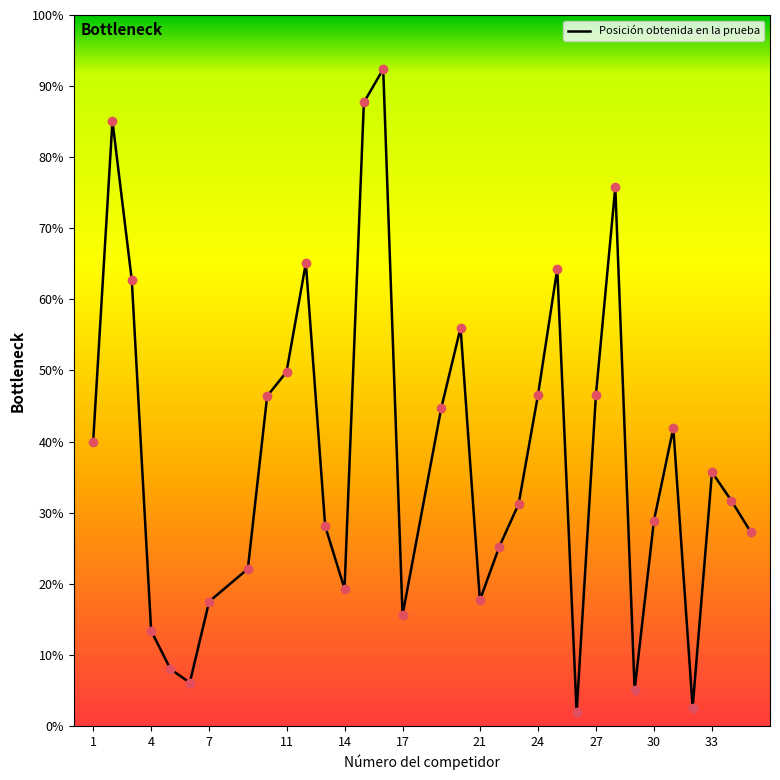

Between 27 and 14, which is larger?

27